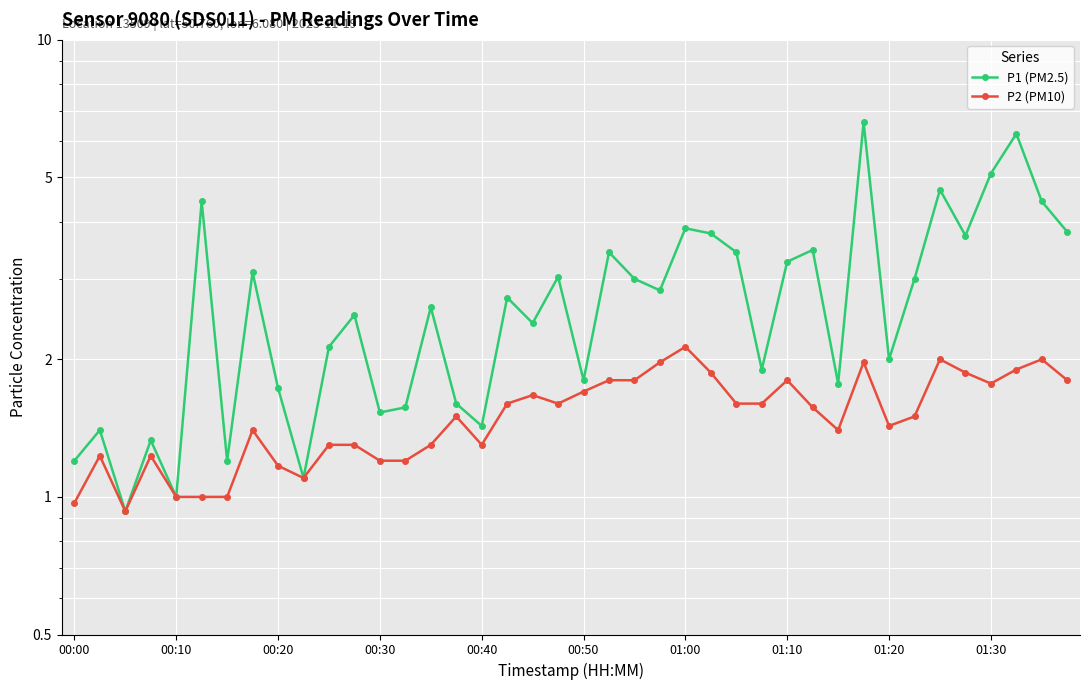

What are all the series names shown in the legend?

P1 (PM2.5), P2 (PM10)